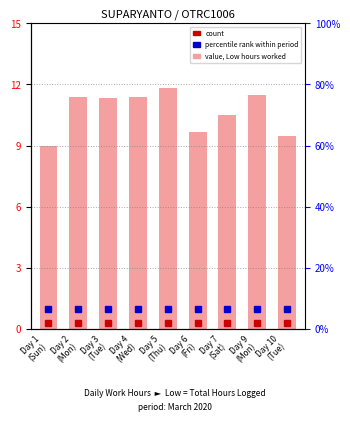

Which label corresponds to the largest value in the chart?

Day 5
(Thu)